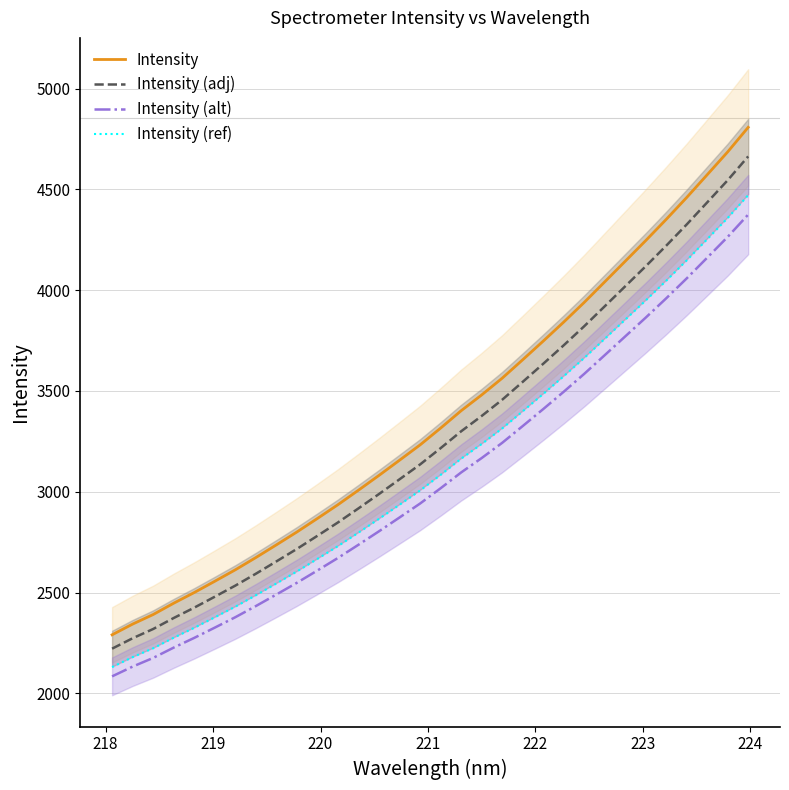

True or false: Intensity (adj) and Intensity (alt) intersect in this chart.

False